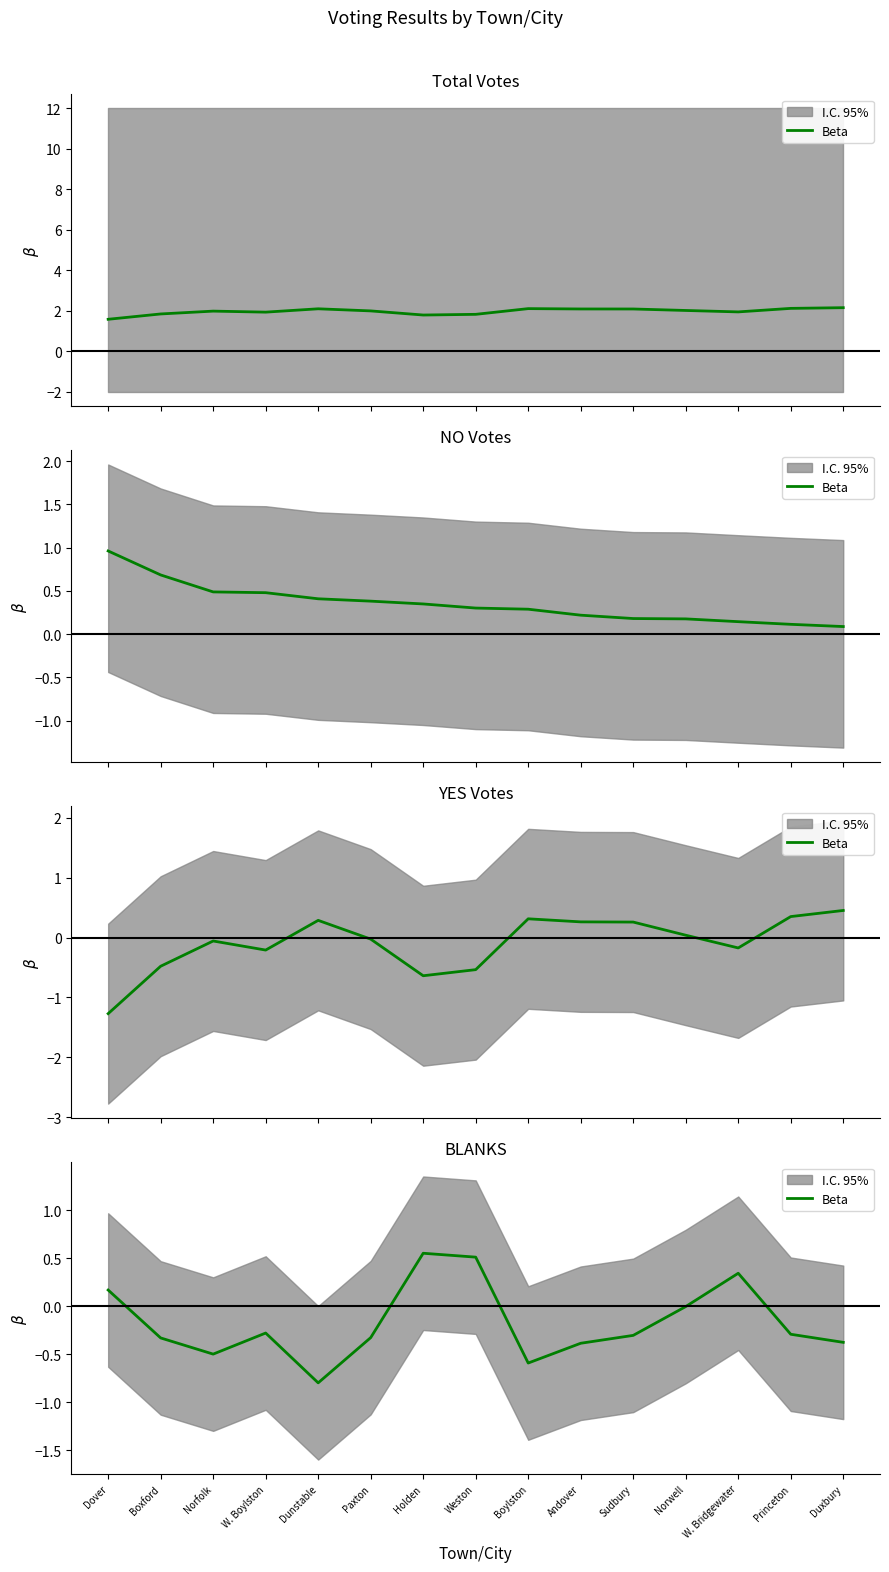

List the labels in order of value, smallest first.

Dunstable, Boylston, Norfolk, Andover, Duxbury, Boxford, Paxton, Sudbury, Princeton, W. Boylston, Norwell, Dover, W. Bridgewater, Weston, Holden